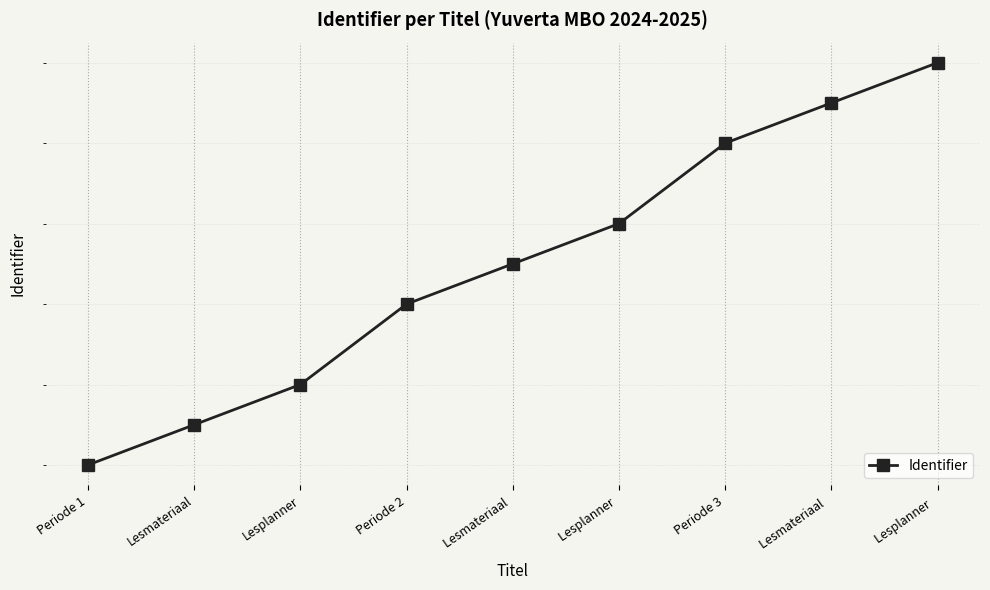

How many lines are shown in the chart?

1